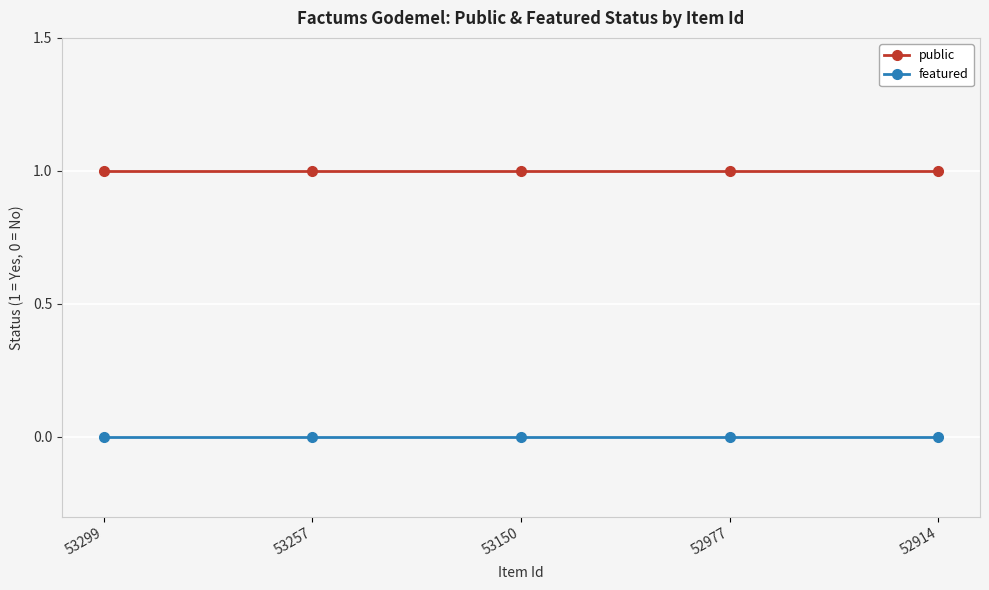

True or false: public and featured cross at least once.

False